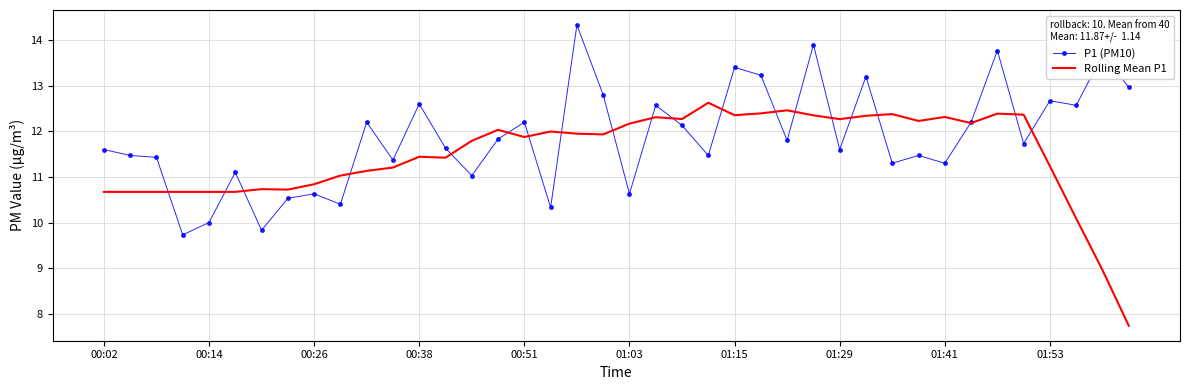

Rank the series by their maximum value, from lowest to highest.

Rolling Mean P1, P1 (PM10)